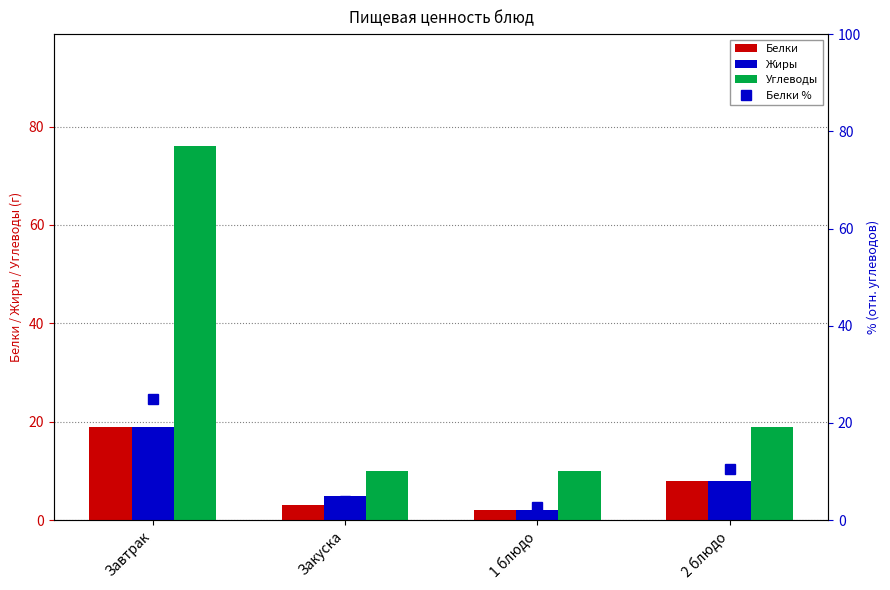

What is the minimum value for Жиры?

2